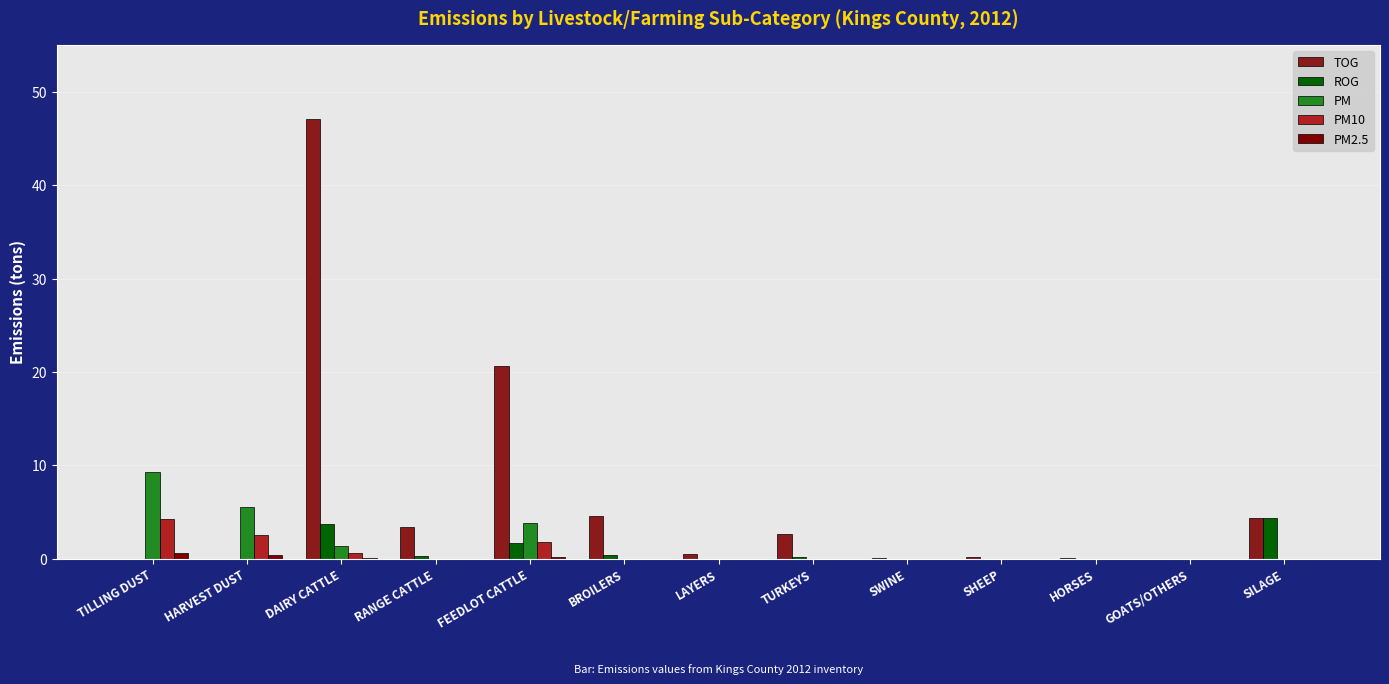

How many groups of bars are there?

13